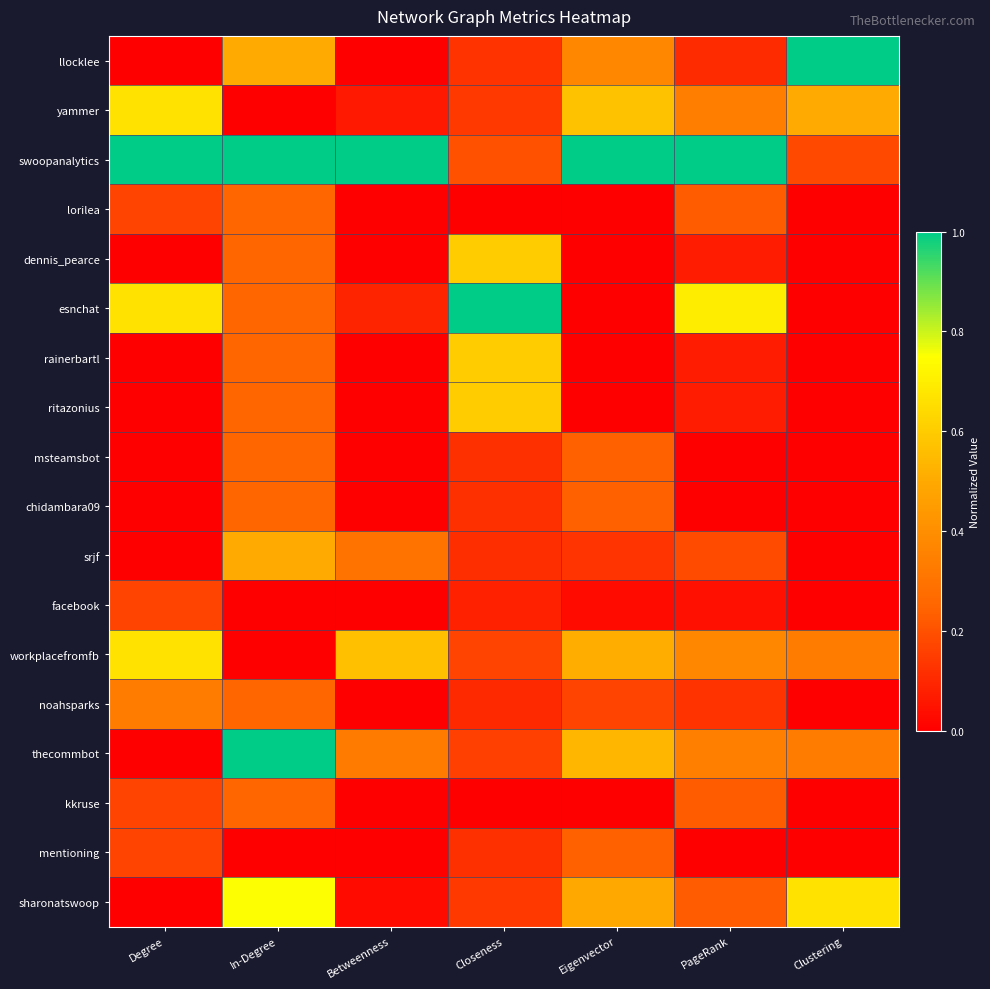

Which label corresponds to the smallest value in the chart?

Degree